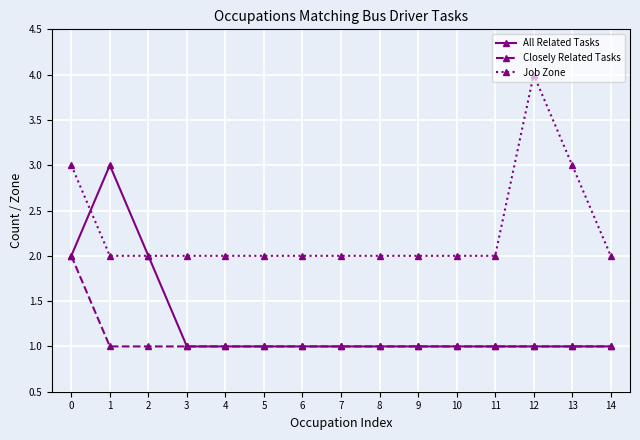

What is the difference between the highest and lowest values at 12?

3